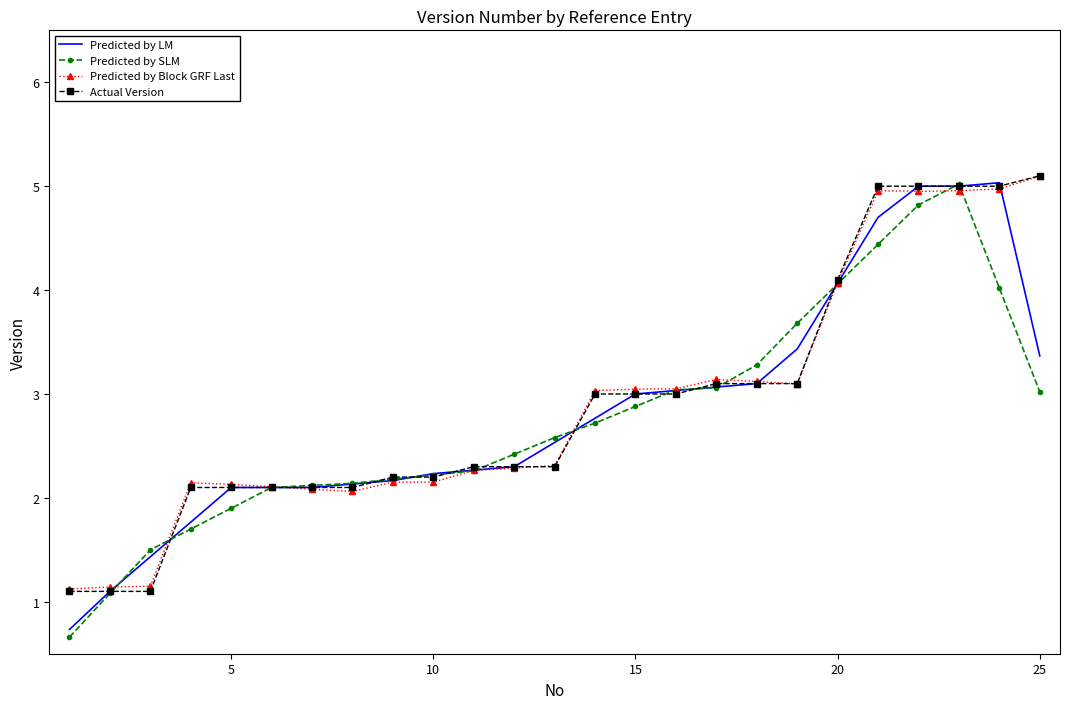

What is the smallest value displayed?

0.7